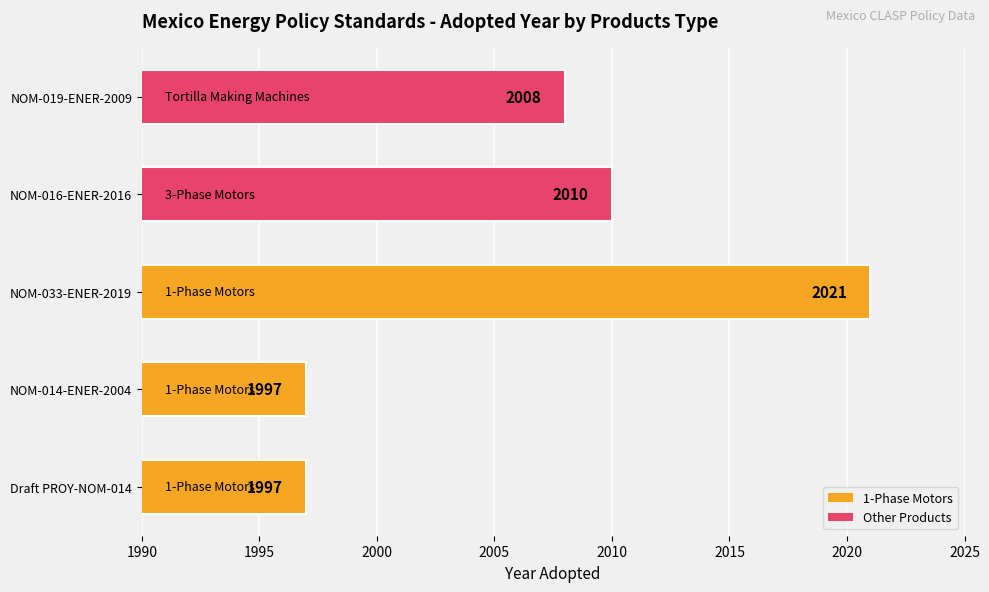

Reading bottom to top, transcribe all the data shown in this chart.

Draft PROY-NOM-014=1997	NOM-014-ENER-2004=1997	NOM-033-ENER-2019=2021	NOM-016-ENER-2016=2010	NOM-019-ENER-2009=2008